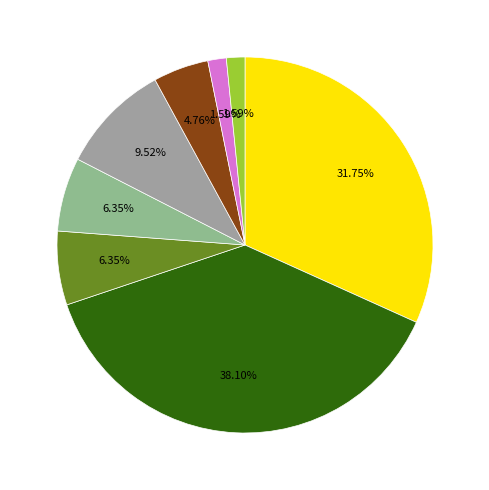

To the nearest percent, what is the average slice percentage?

12%